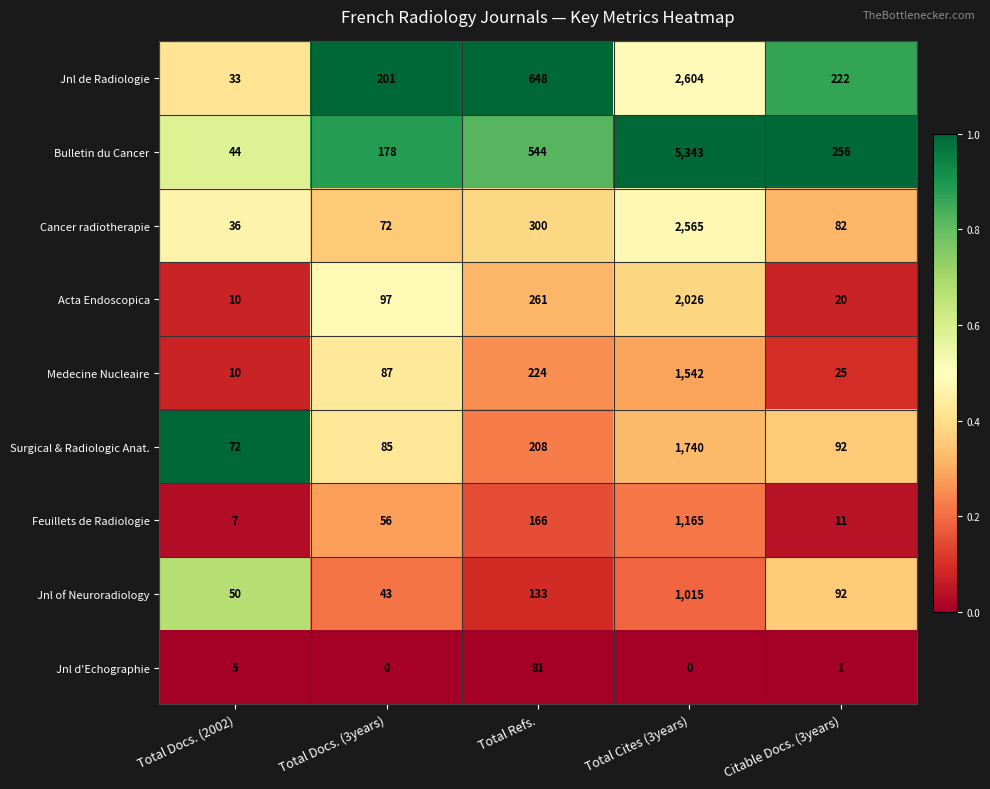

What is the difference between the highest and lowest values at Total Docs. (3years)?

201